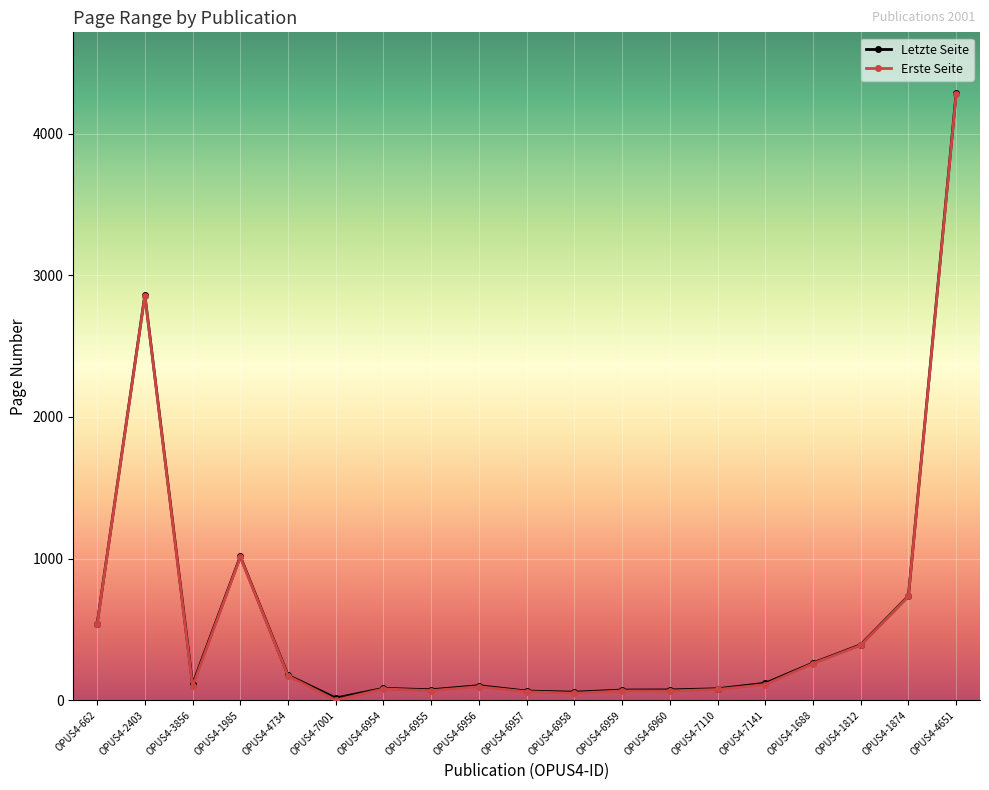

True or false: Erste Seite has more than 1 interior local peaks.

True